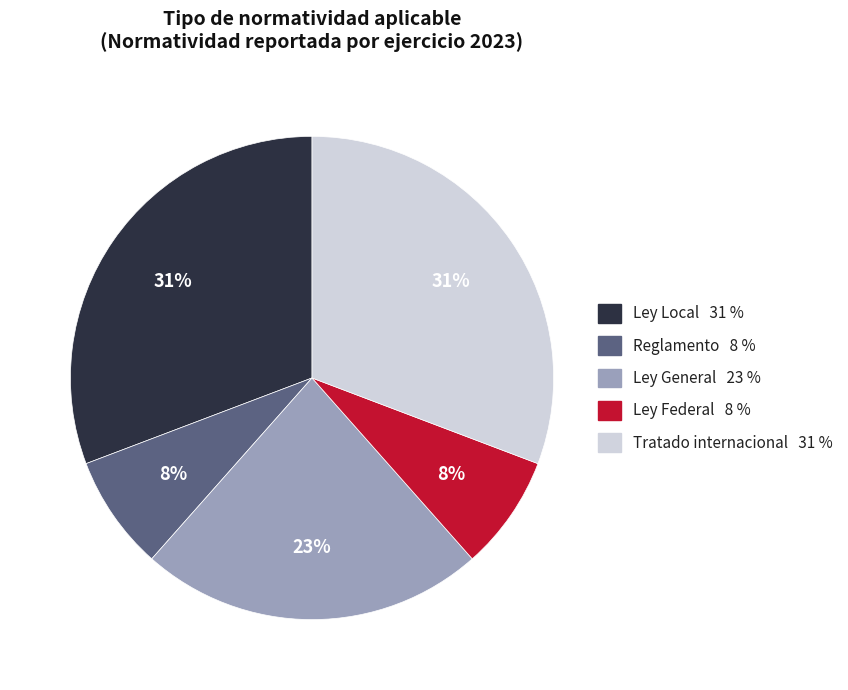

To the nearest percent, what is the average slice percentage?

20%